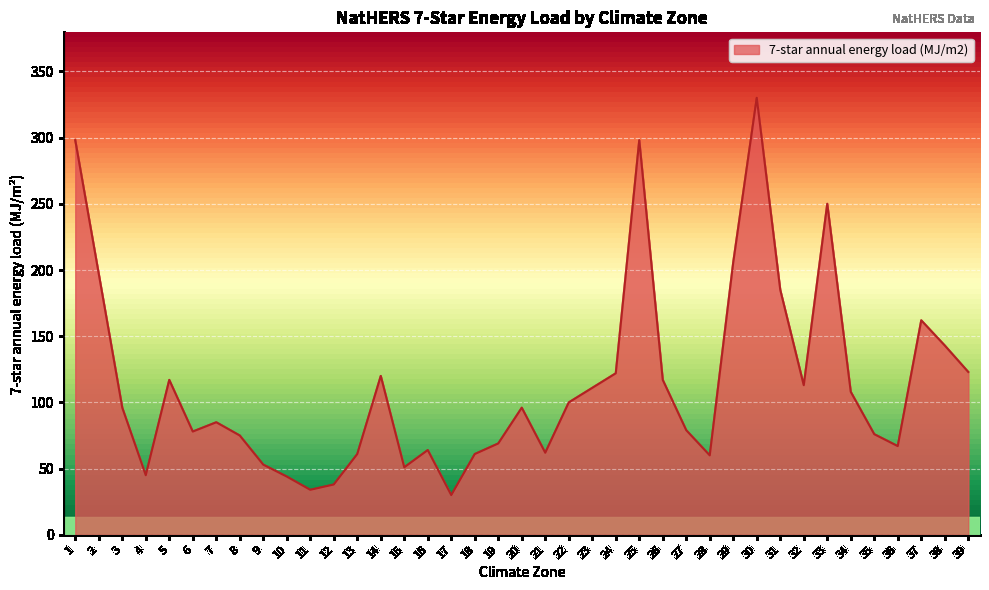

At which category does the data reach its first local peak?

5